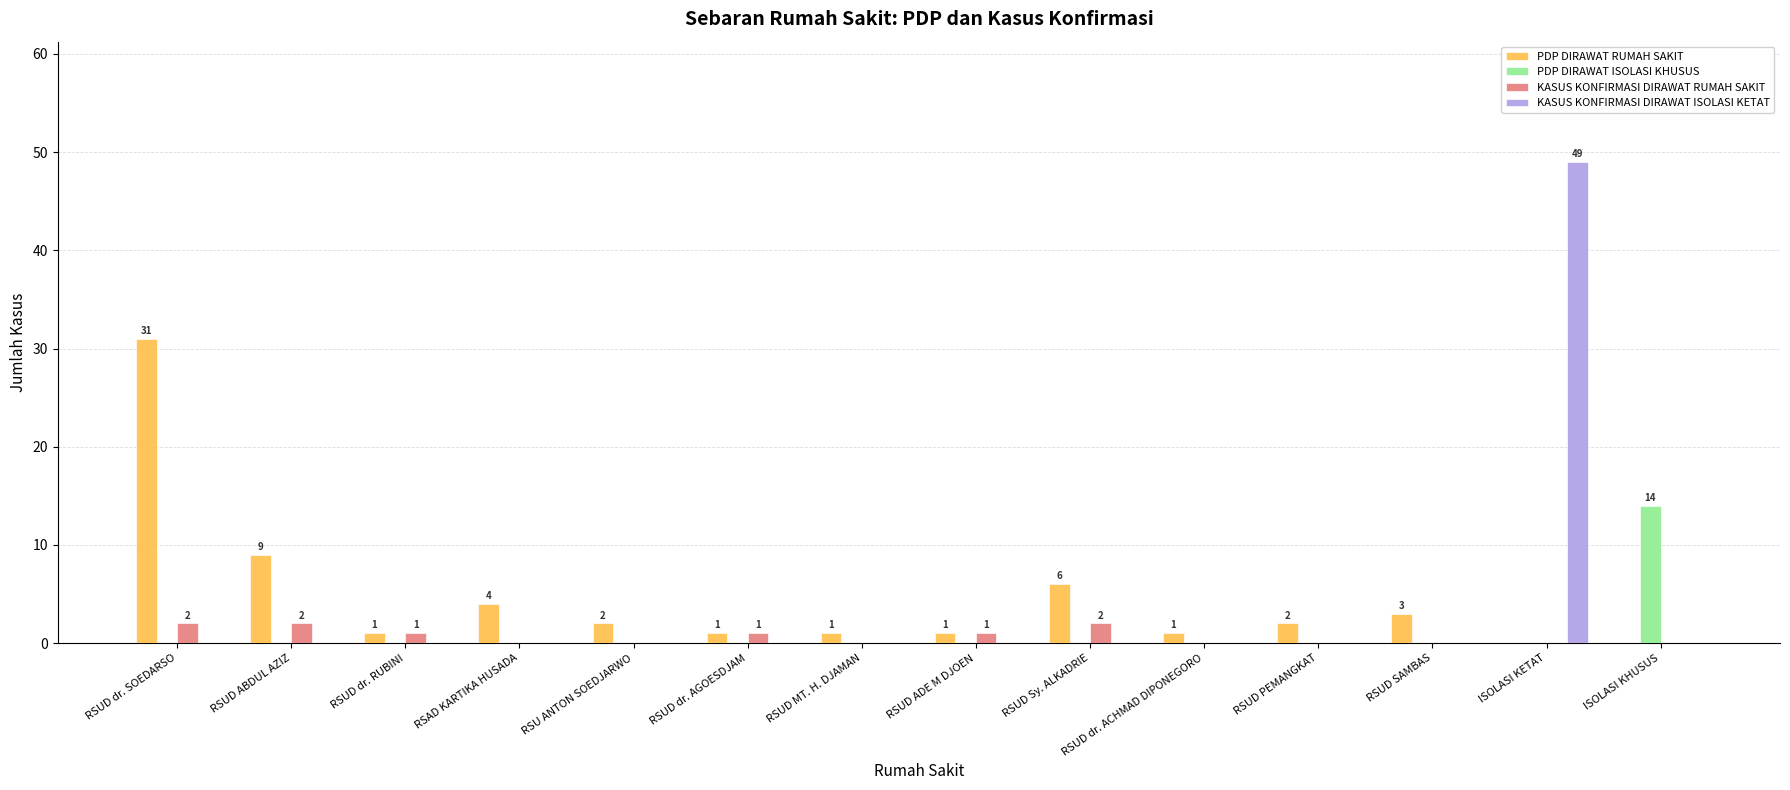

At which category does the chart reach its peak across all series?

ISOLASI KETAT